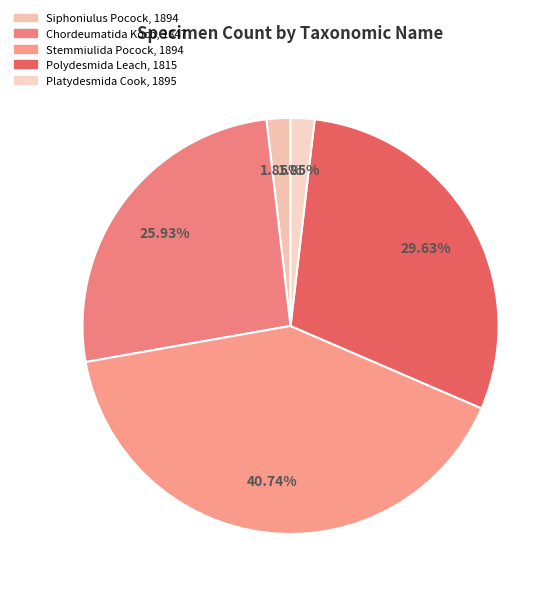

Does Platydesmida Cook, 1895 represent more than half of the total?

No